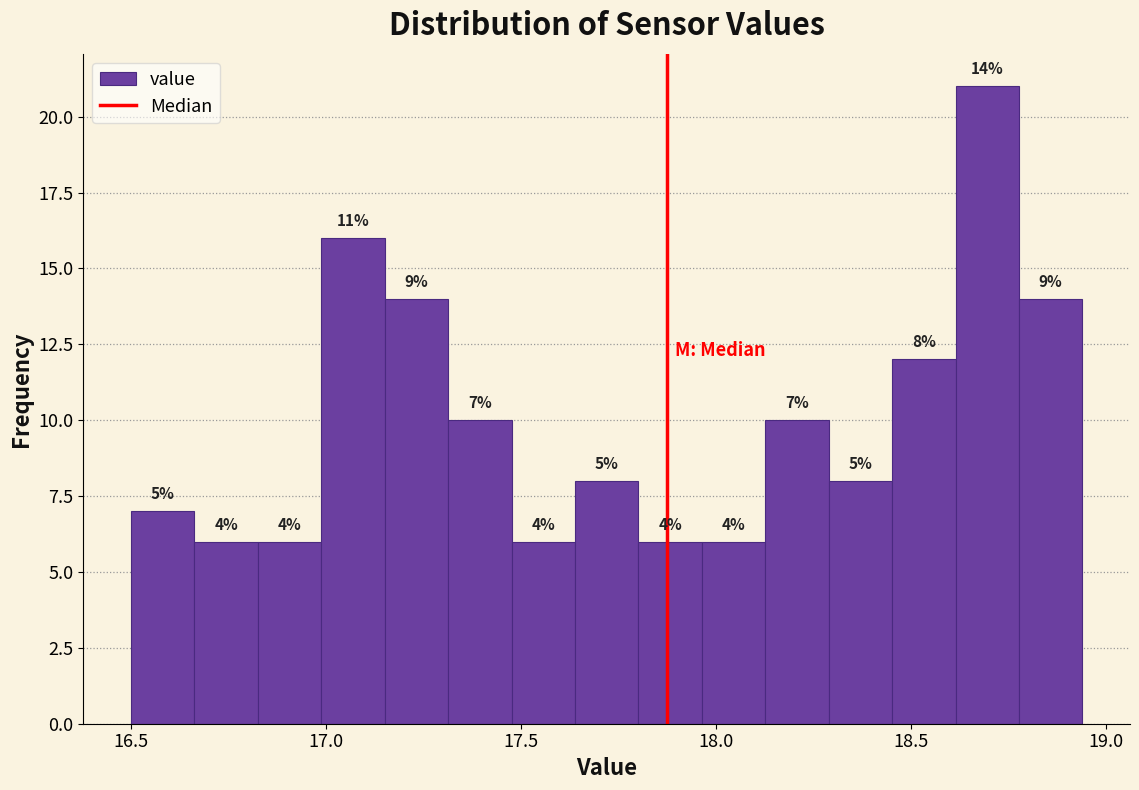

Read against the x-axis, roughly where is the centre of the tallest bar?

18.70